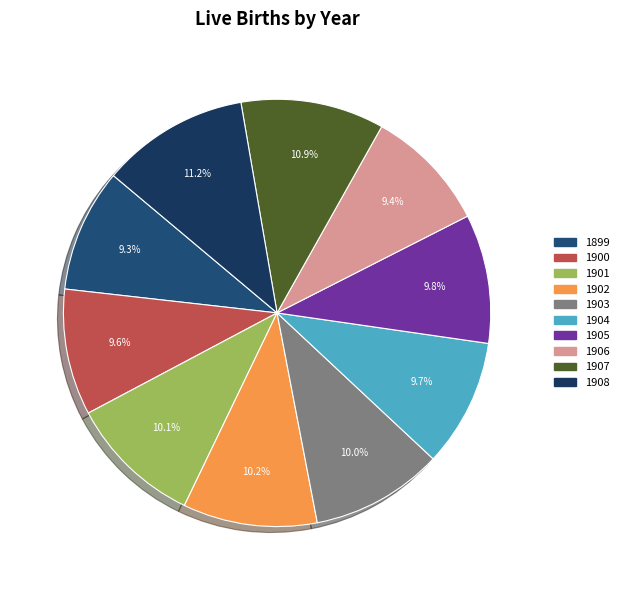

Rank the categories by value from lowest to highest.

1899, 1906, 1900, 1904, 1905, 1903, 1901, 1902, 1907, 1908